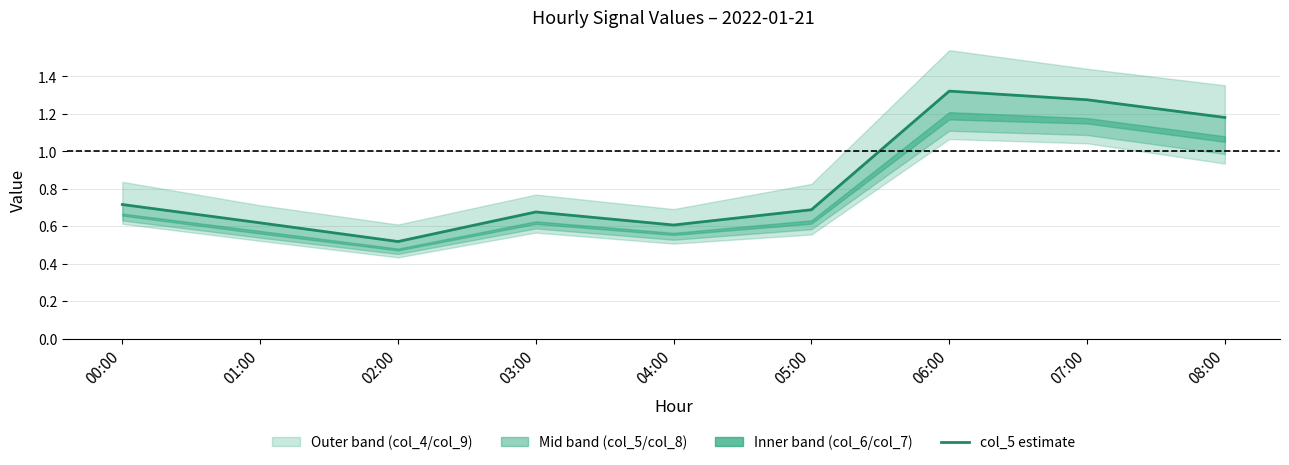

The col_6 series shows 0.6 at 03:00. True or false?

True